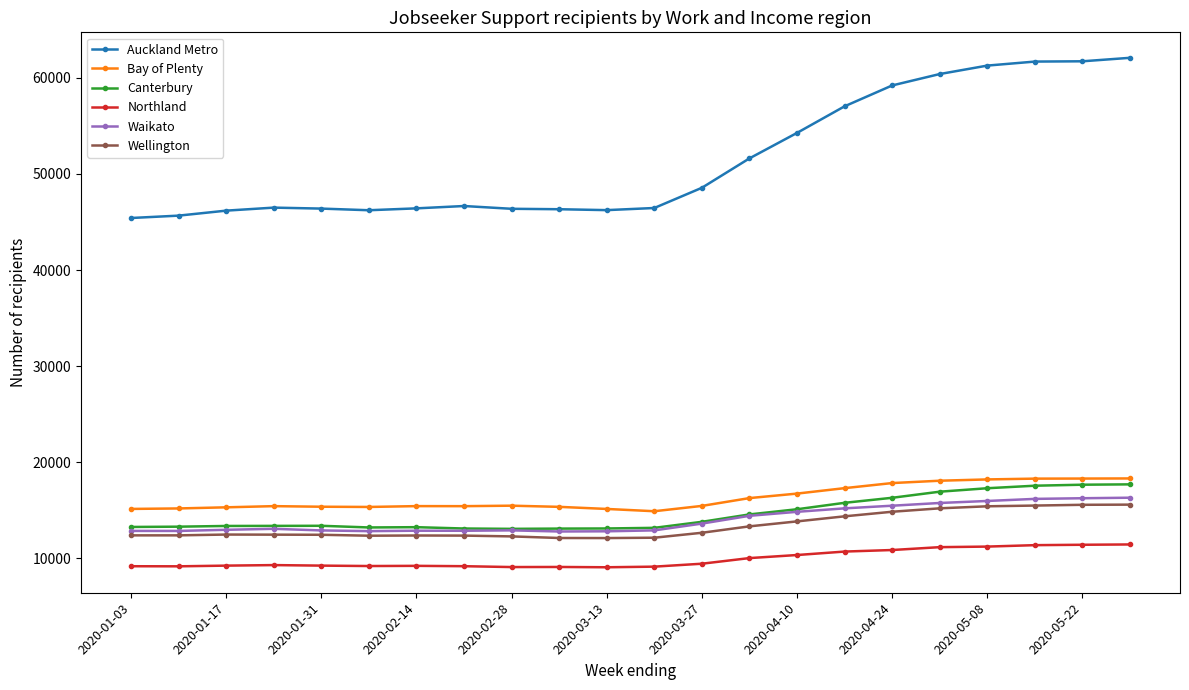

True or false: Wellington has more than 1 points higher than both neighbors.

True